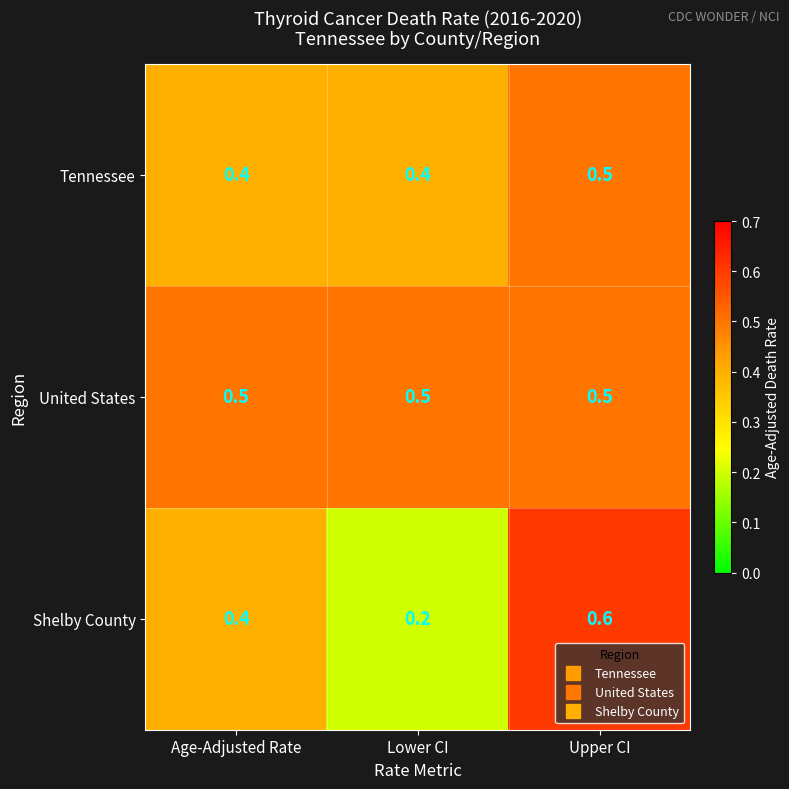

At which label does Shelby County reach its minimum?

Lower CI